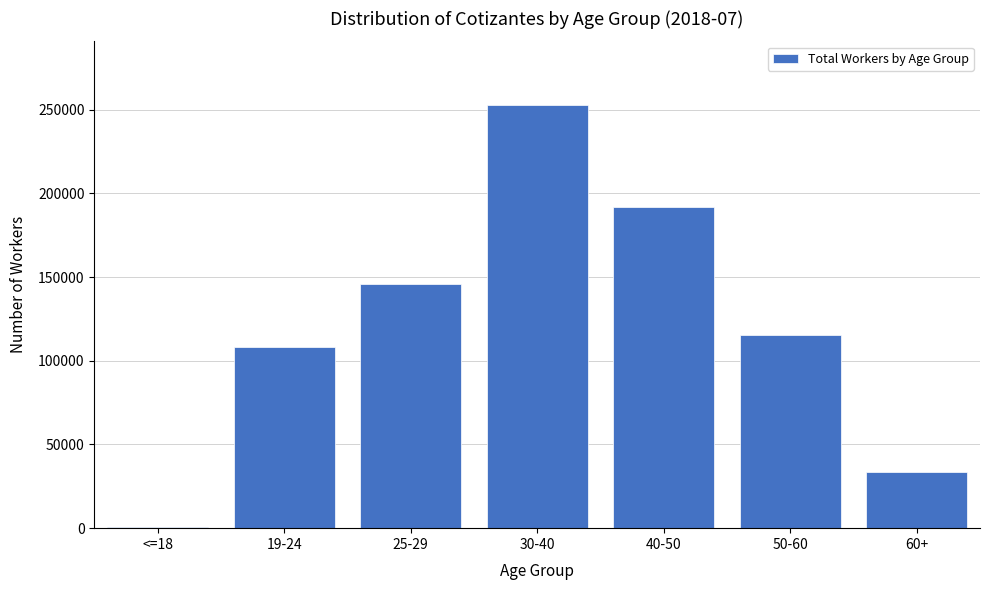

Reading right to left, what are all the values shown in this chart?

60+=33635	50-60=115648	40-50=191921	30-40=252822	25-29=145539	19-24=108297	<=18=715